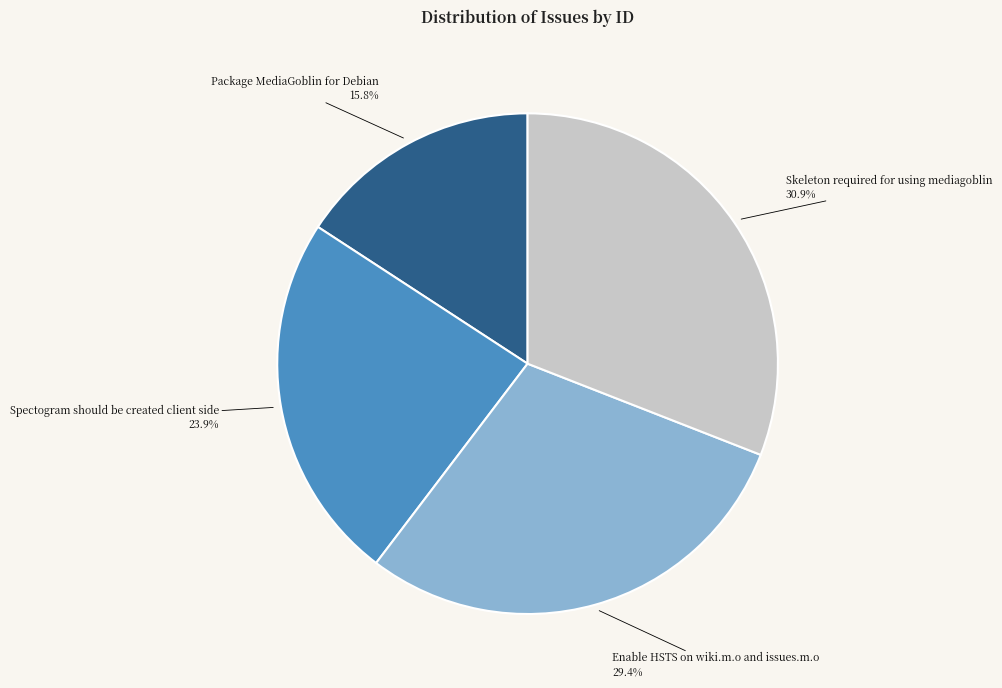

Is there a majority slice in this chart?

No